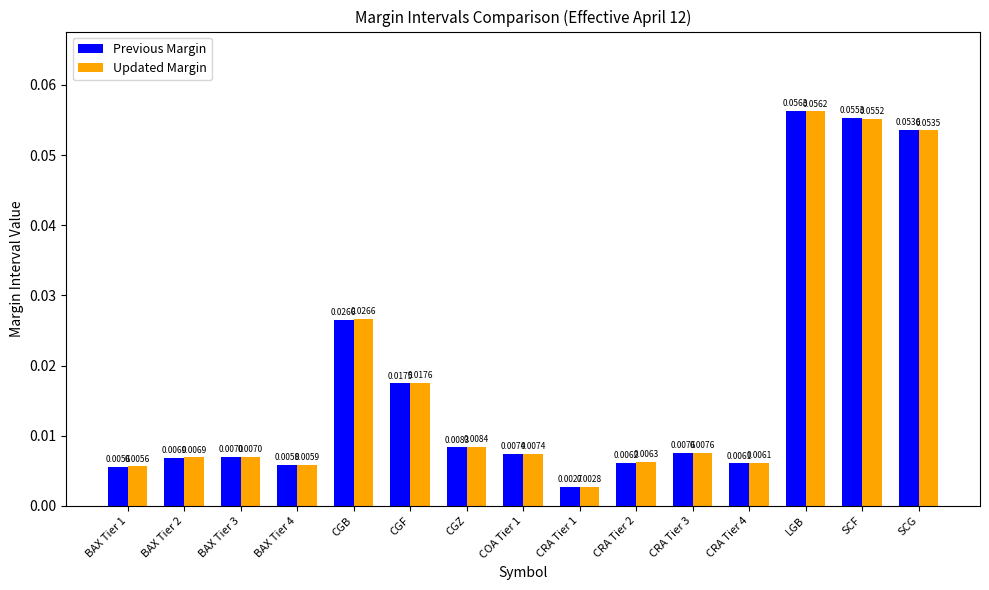

Which series has the widest spread of values?

Previous Margin